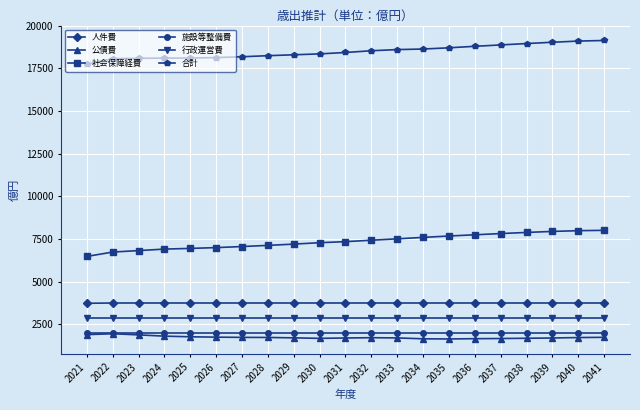

What is the value of the 合計 point at the 17th from the left?

18866